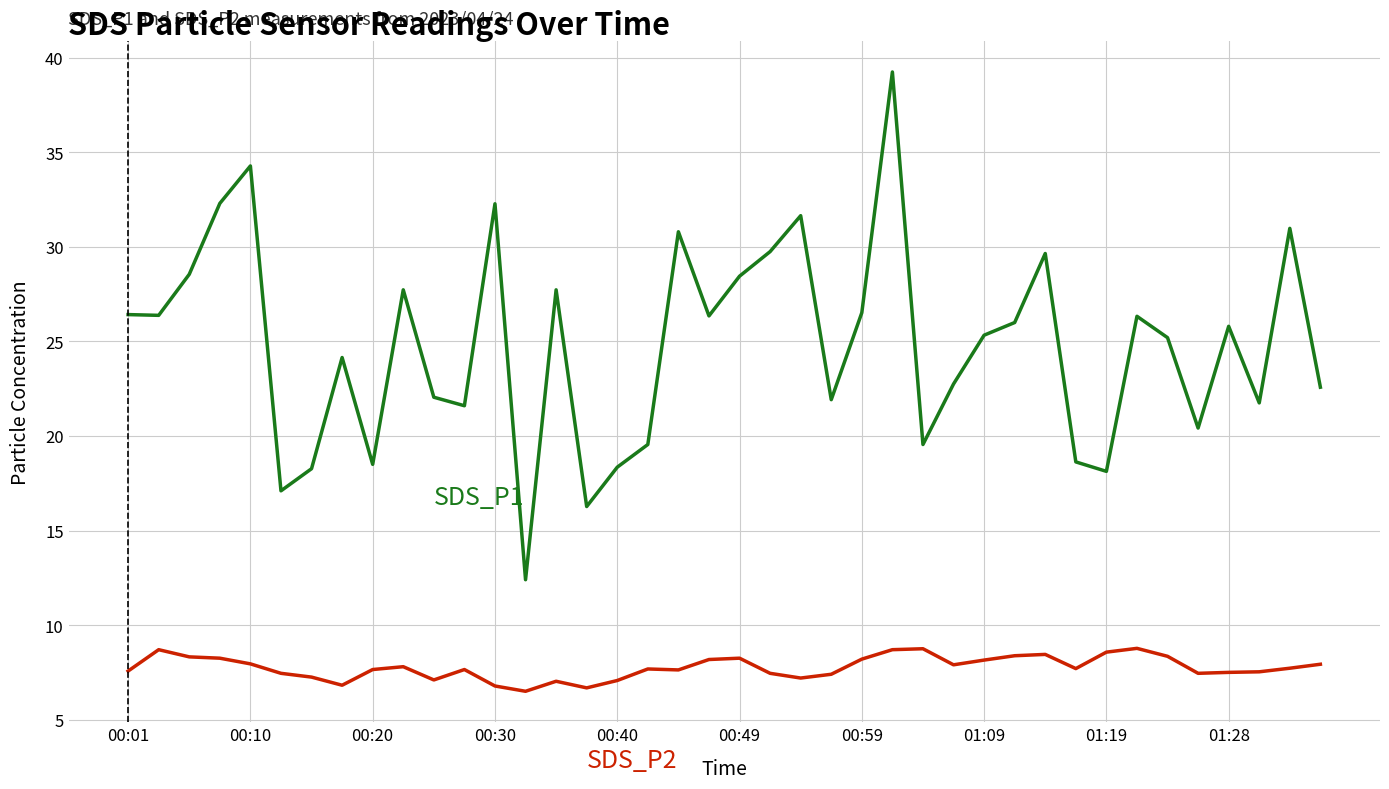

How many lines are shown in the chart?

2